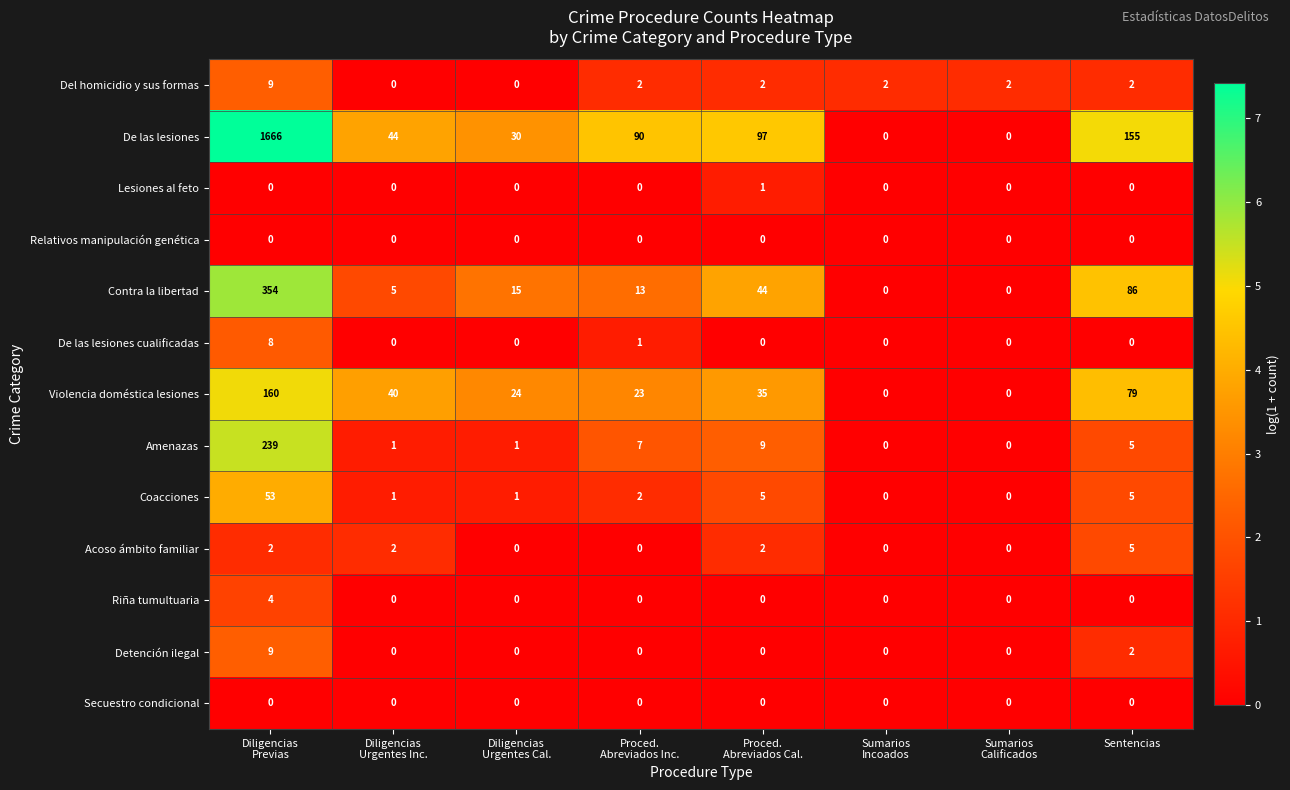

What is the difference between the highest and lowest values at Sentencias?

155